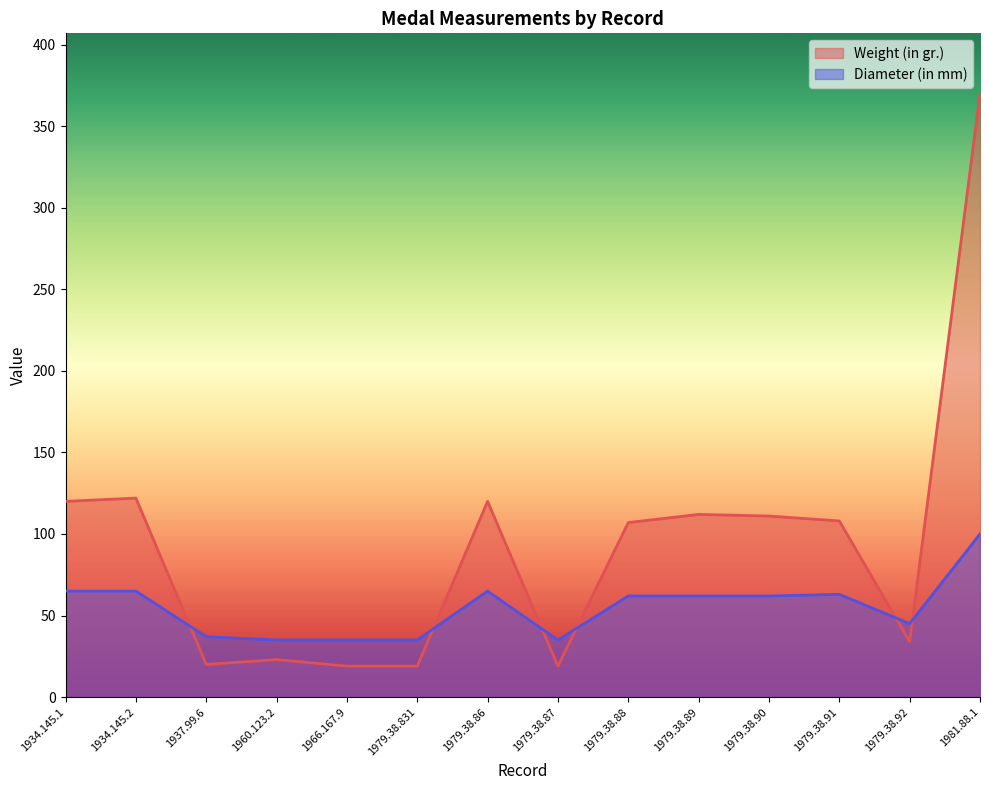

List the series in order of their overall mean, highest first.

Weight (in gr.), Diameter (in mm)